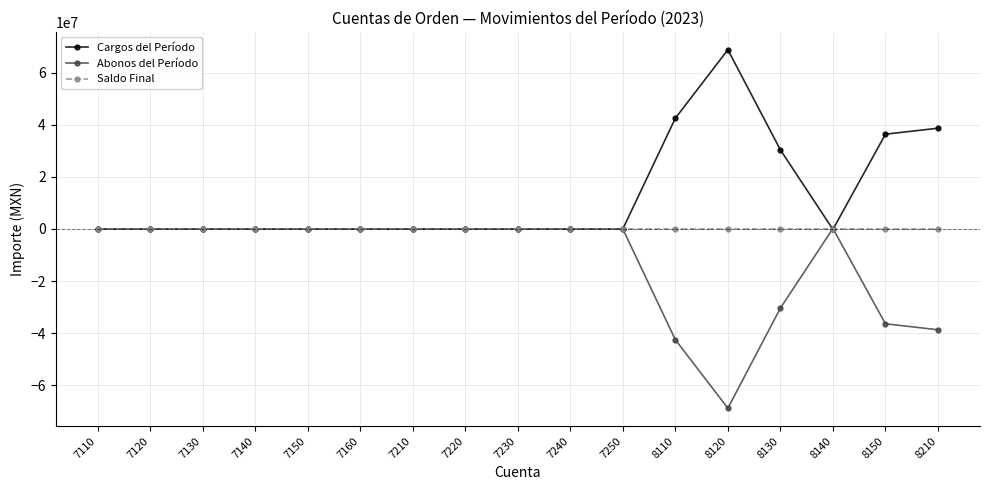

How many lines are shown in the chart?

3